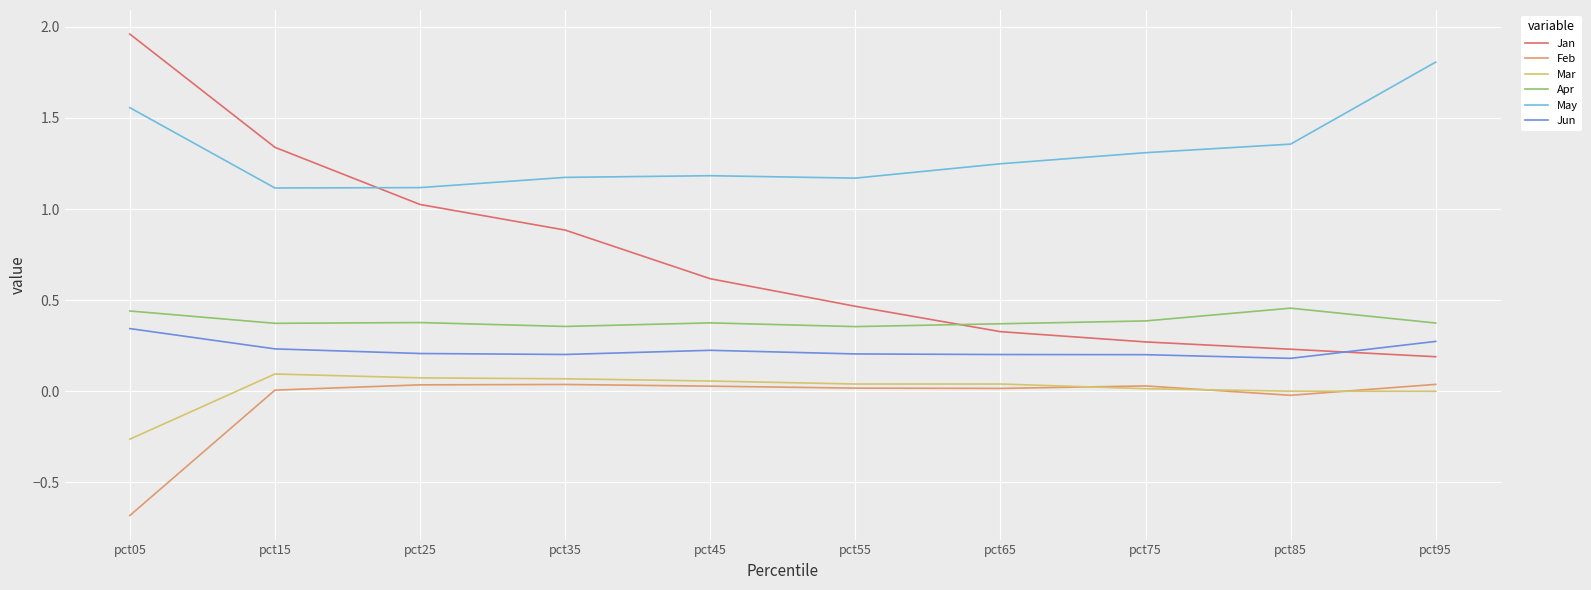

The Apr series shows 0.1 at pct65. True or false?

False